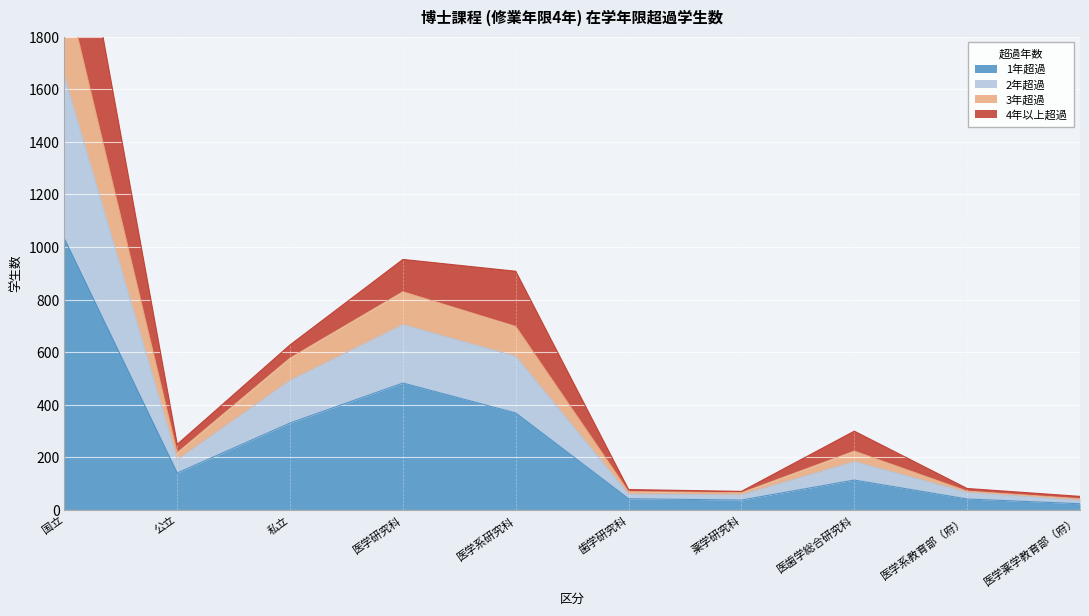

Read the 1年超過 value at 国立, to the nearest 10.

1030